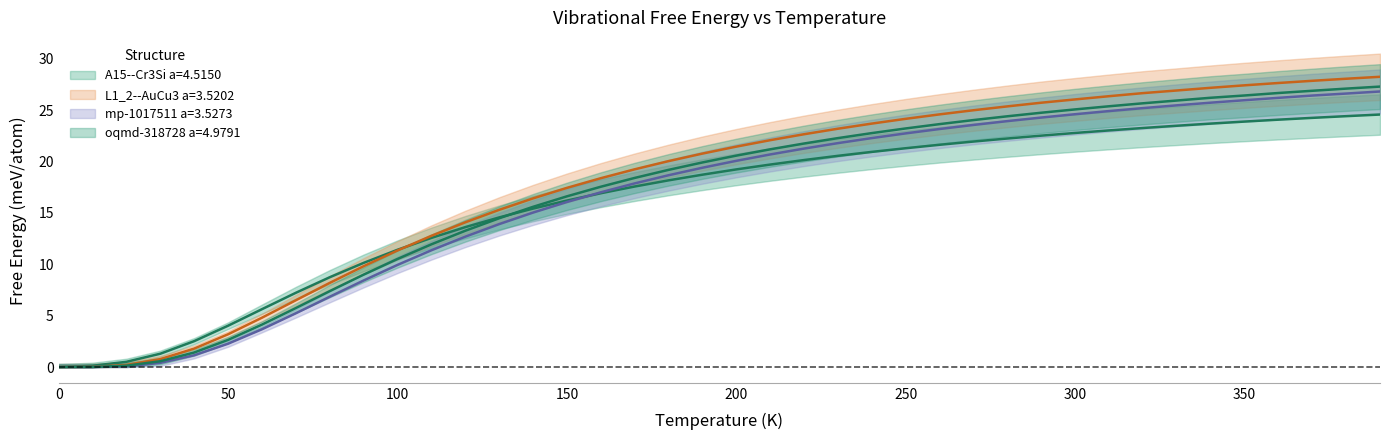

At how many categories does at least one series exceed 11?

30